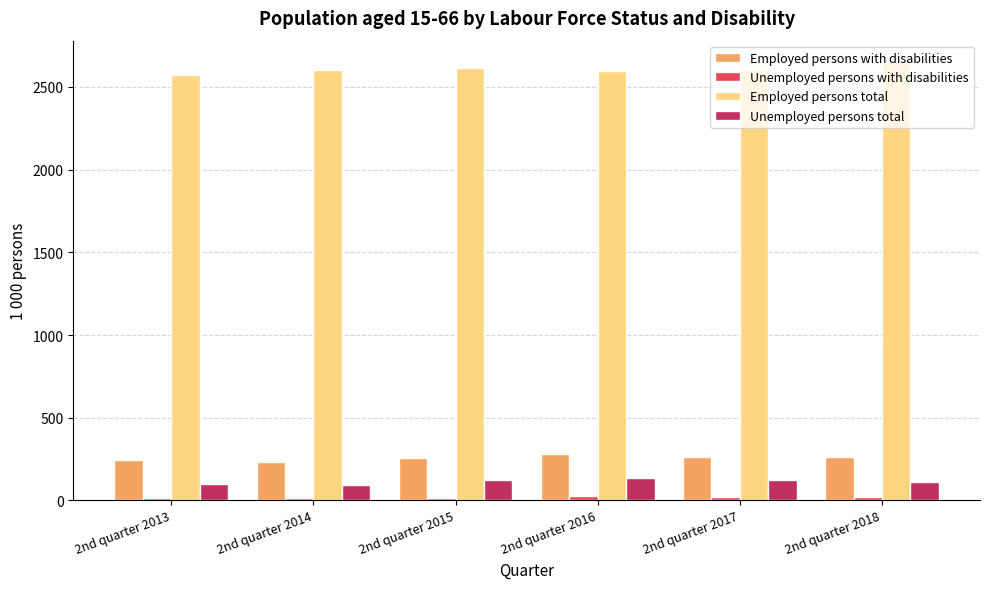

What is the minimum value shown in the chart?

15